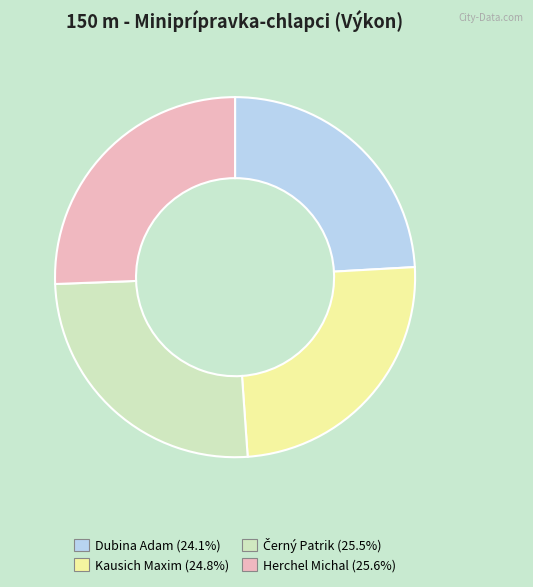

Between Dubina Adam and Kausich Maxim, which is larger?

Kausich Maxim